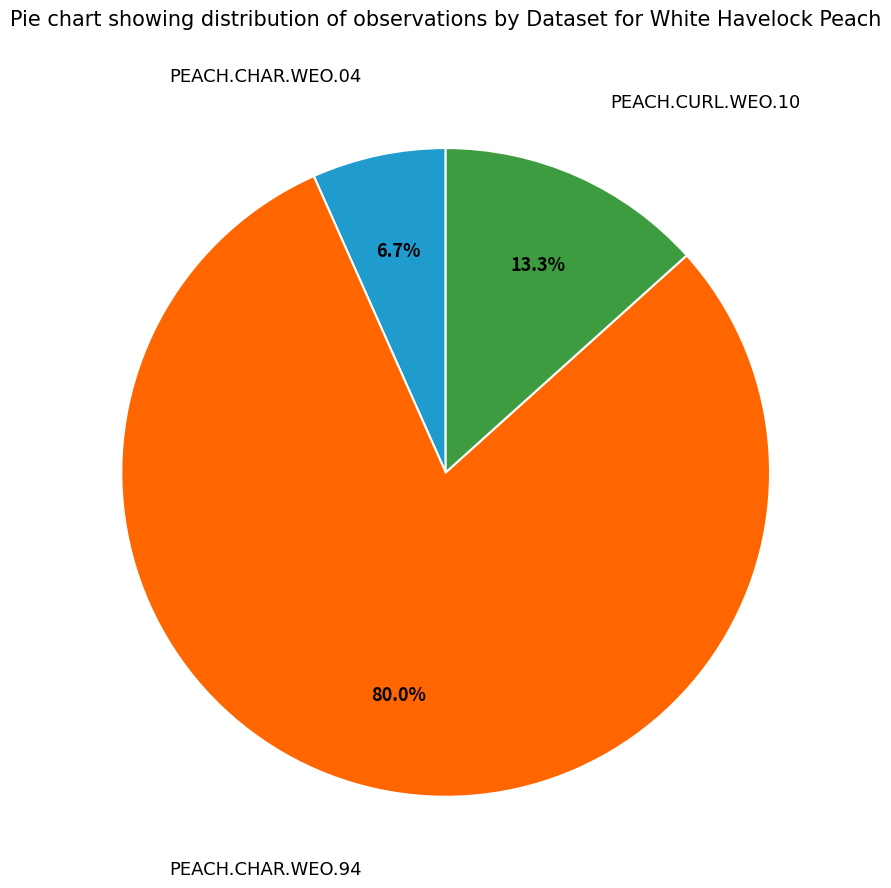

How many slices are in this pie chart?

3